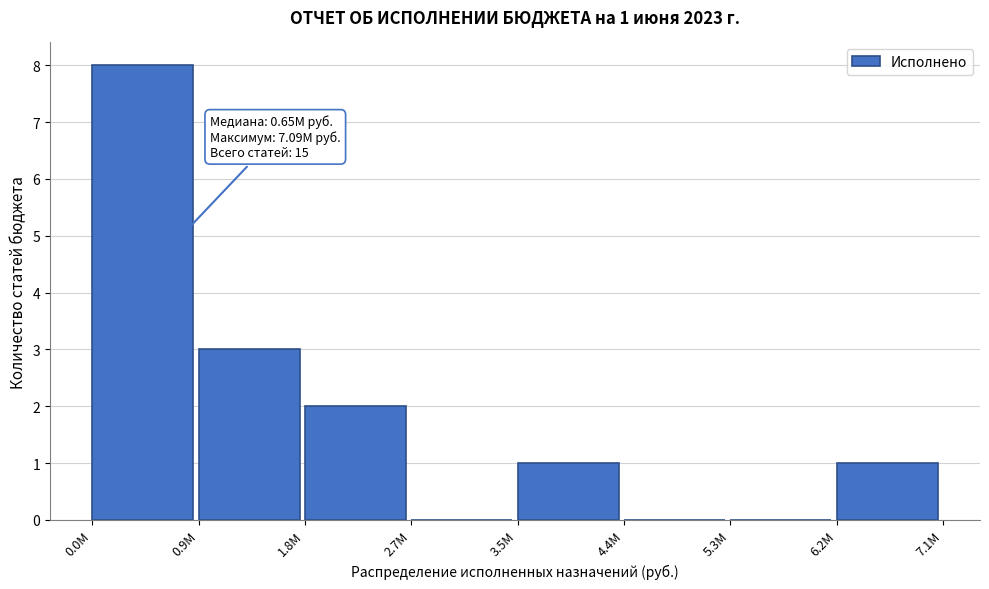

Reading right to left, what are all the values shown in this chart?

6.2M=1	5.3M=0	4.4M=0	3.5M=1	2.7M=0	1.8M=2	0.9M=3	0.0M=8